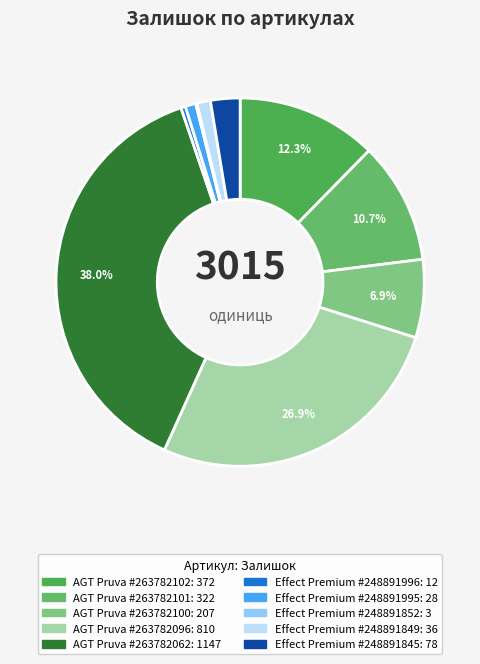

Is there a majority slice in this chart?

No